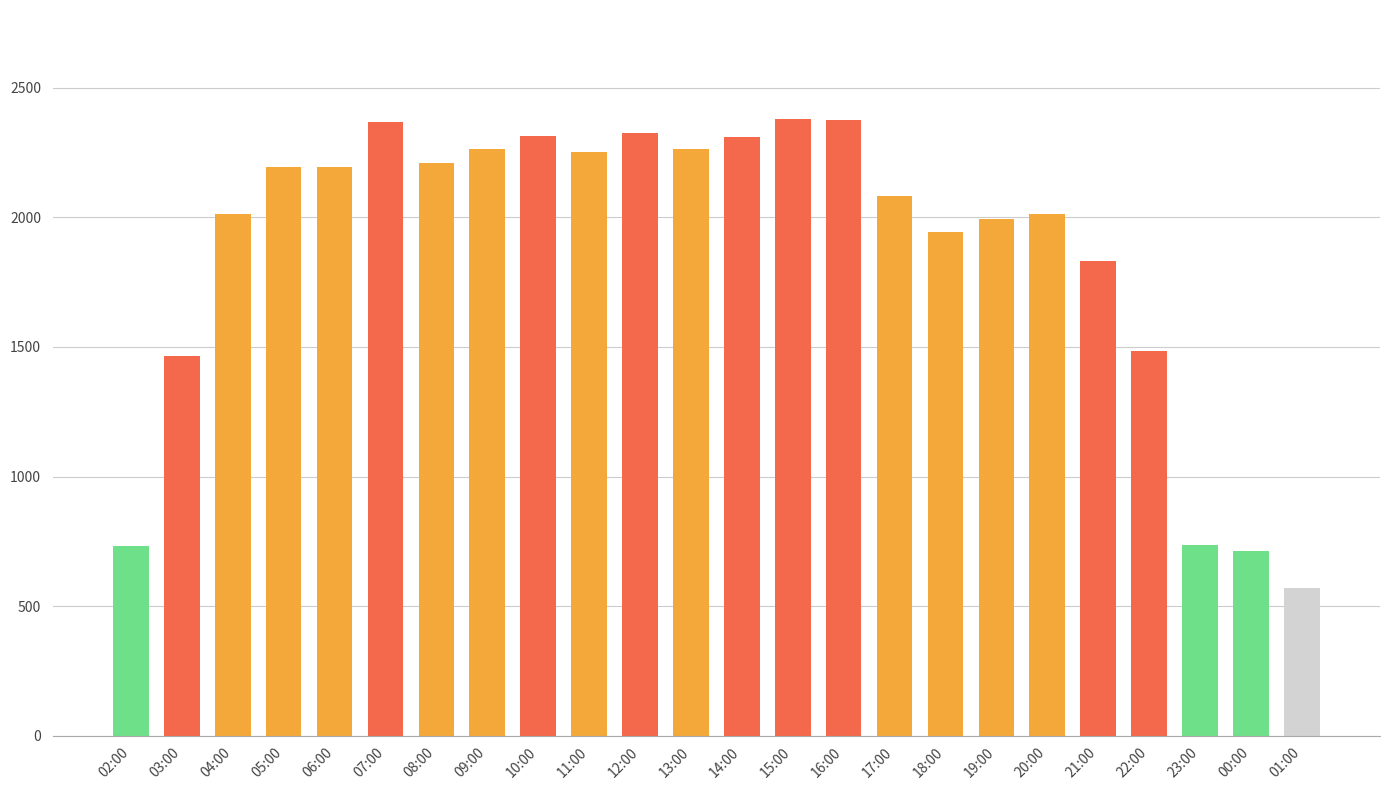

What is the label of the 21st bar from the left?

22:00